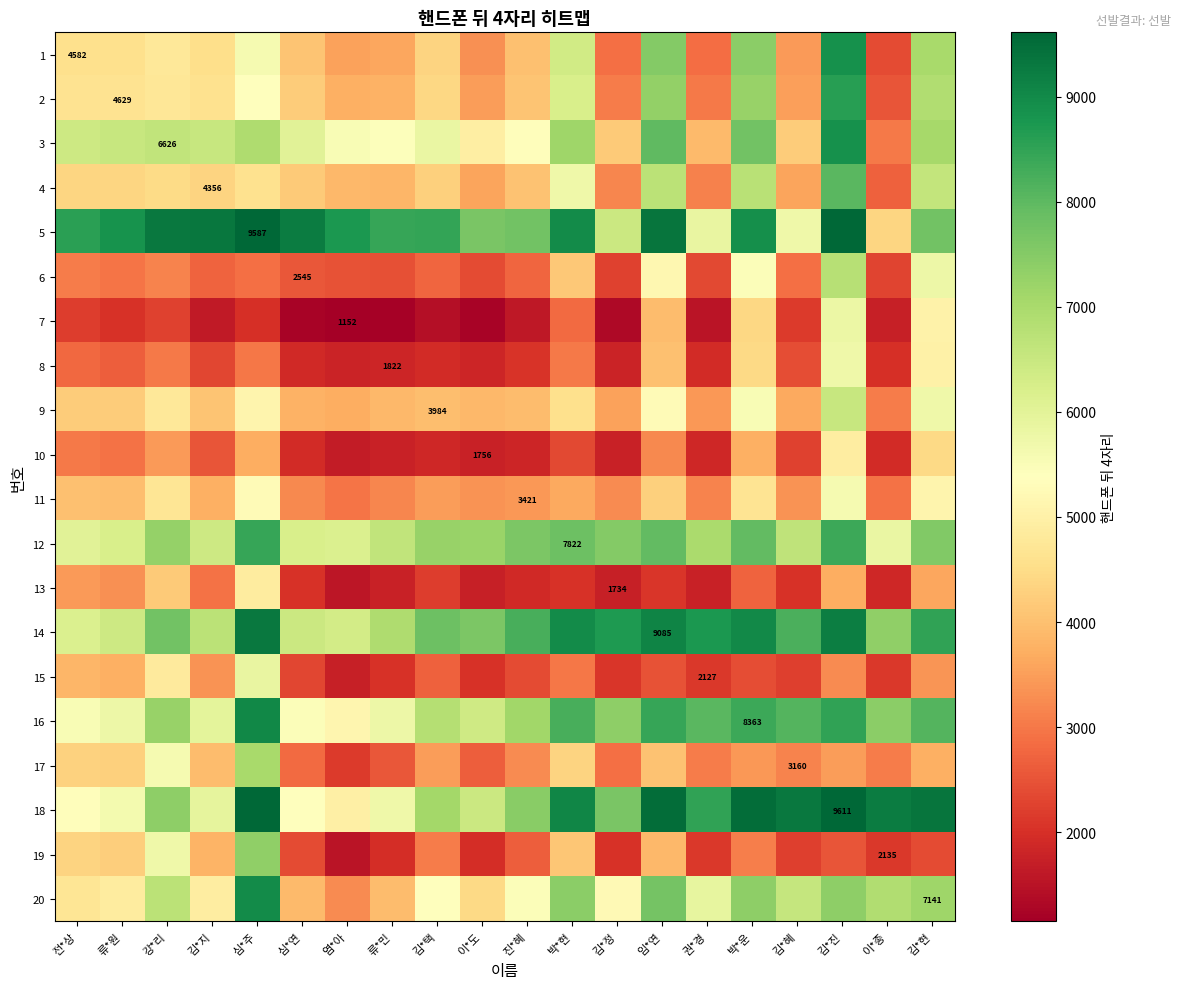

Rank the series at 류*원 from highest to lowest value.

5, 3, 14, 12, 16, 18, 20, 2, 1, 4, 17, 19, 9, 11, 15, 13, 6, 10, 8, 7